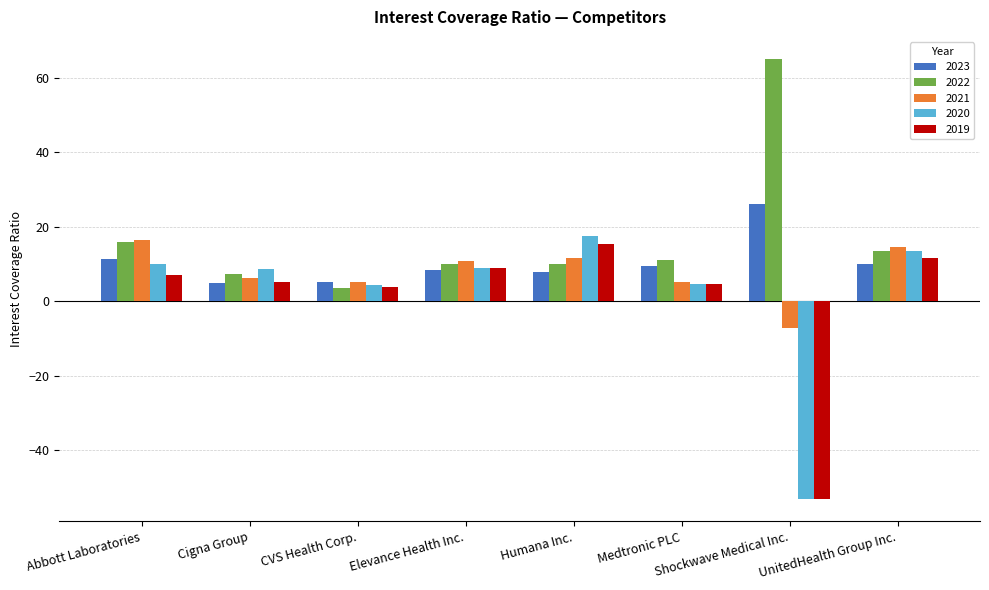

Which category has the lowest value across all series?

Shockwave Medical Inc.